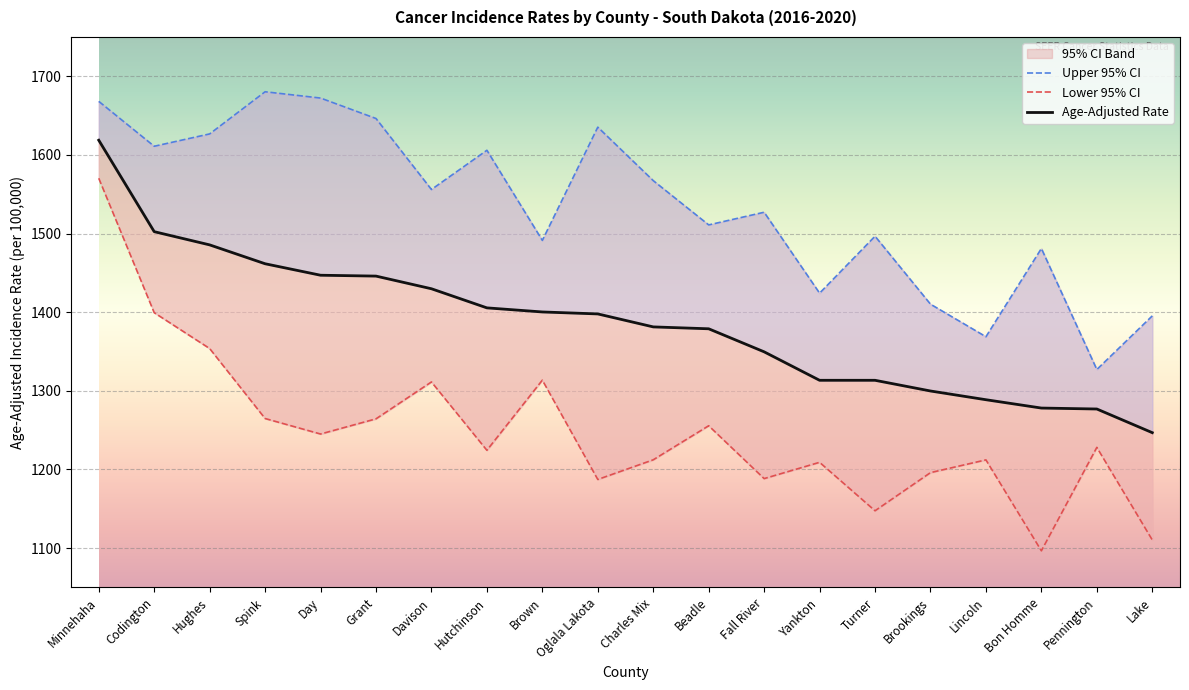

Which category has the lowest value in the Upper 95% CI series?

Pennington